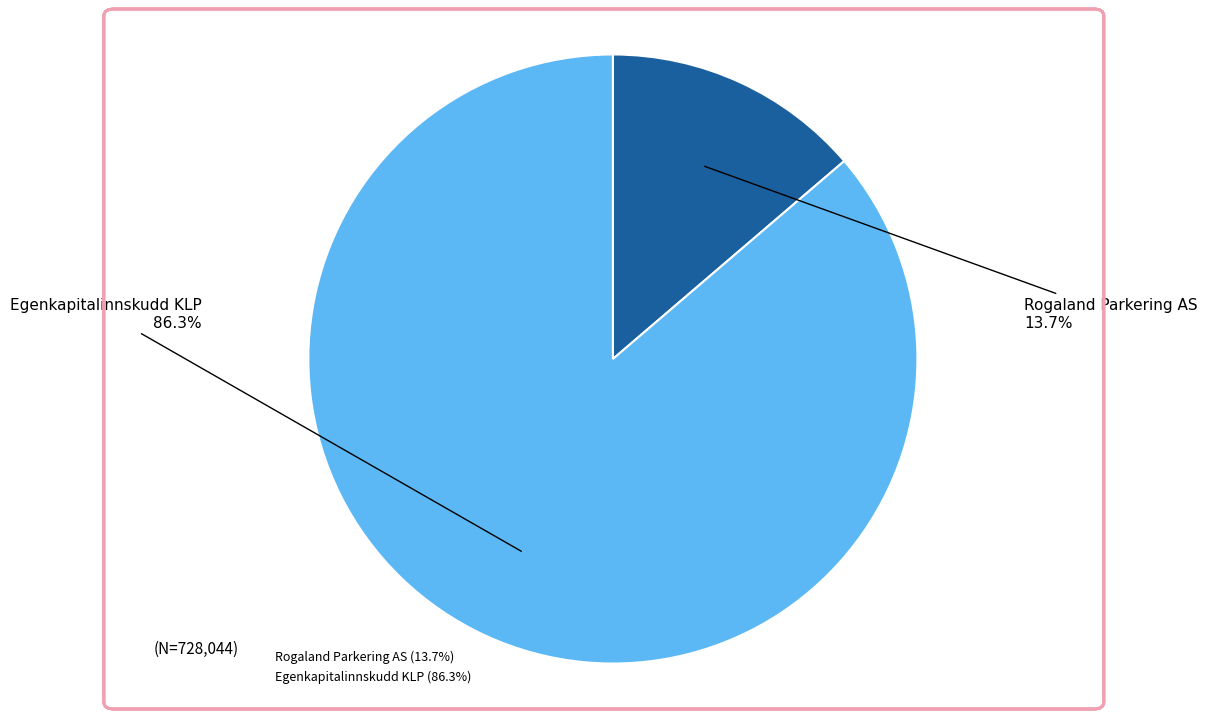

What is the largest slice in the pie chart?

Egenkapitalinnskudd KLP